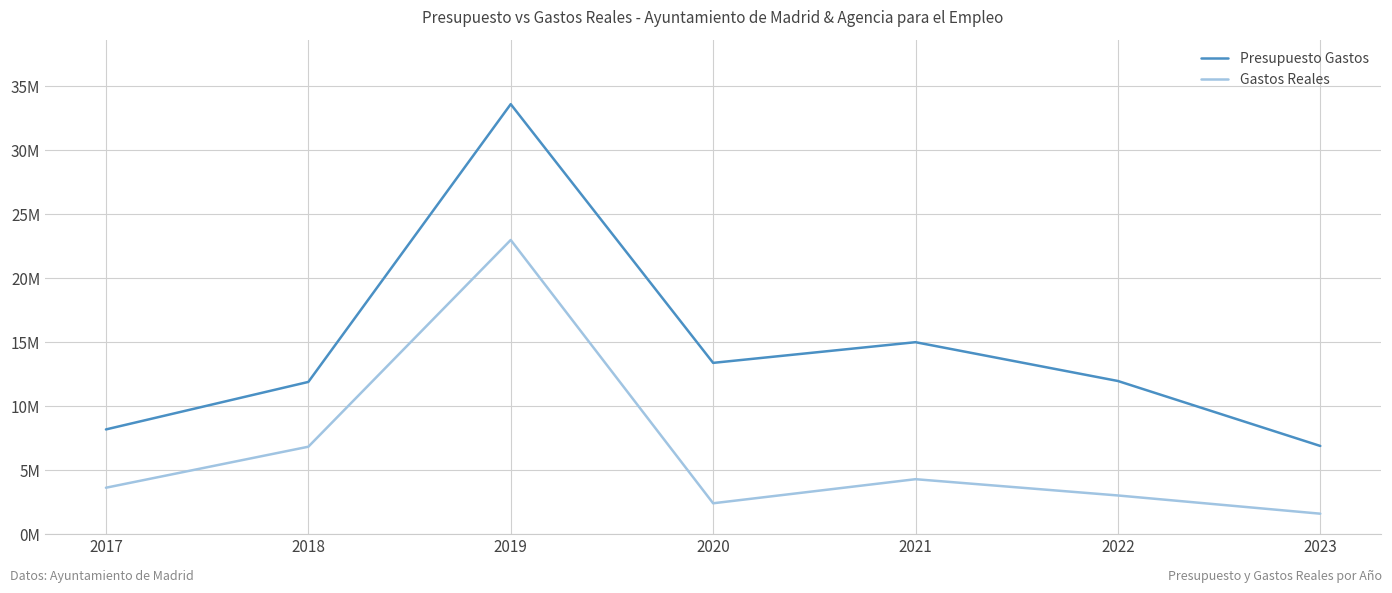

Which series has the widest spread of values?

Presupuesto Gastos